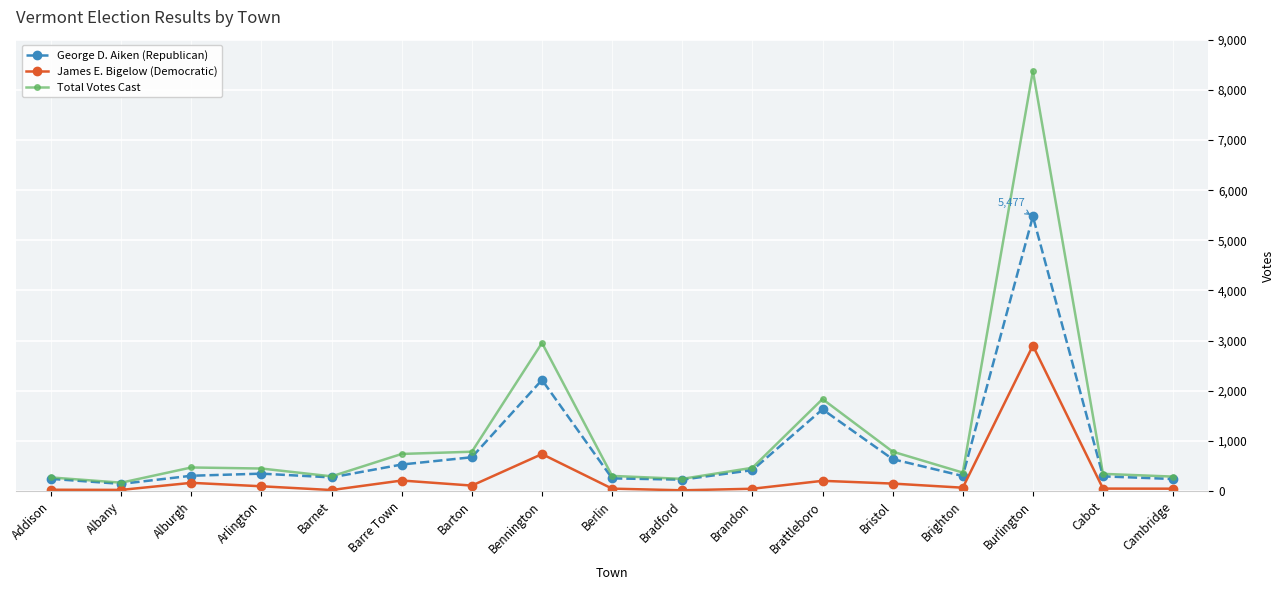

Which category has the highest value in the Total Votes Cast series?

Burlington